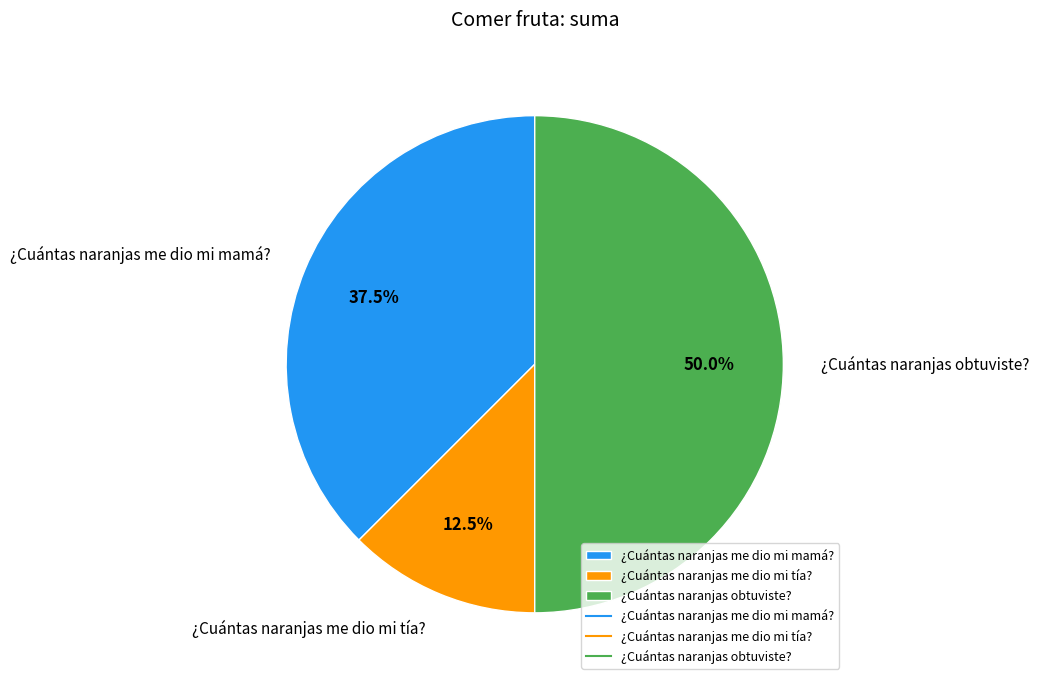

Between ¿Cuántas naranjas me dio mi tía? and ¿Cuántas naranjas me dio mi mamá?, which is larger?

¿Cuántas naranjas me dio mi mamá?